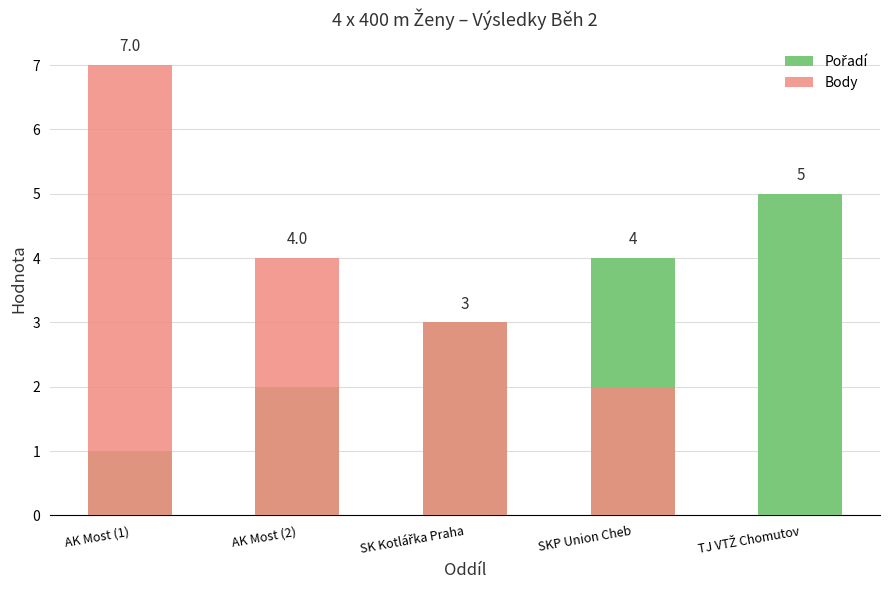

Reading right to left, transcribe all the data shown in this chart.

Pořadí: TJ VTŽ Chomutov=5	SKP Union Cheb=4	SK Kotlářka Praha=3	AK Most (2)=2	AK Most (1)=1
Body: TJ VTŽ Chomutov=0	SKP Union Cheb=2	SK Kotlářka Praha=3	AK Most (2)=4	AK Most (1)=7